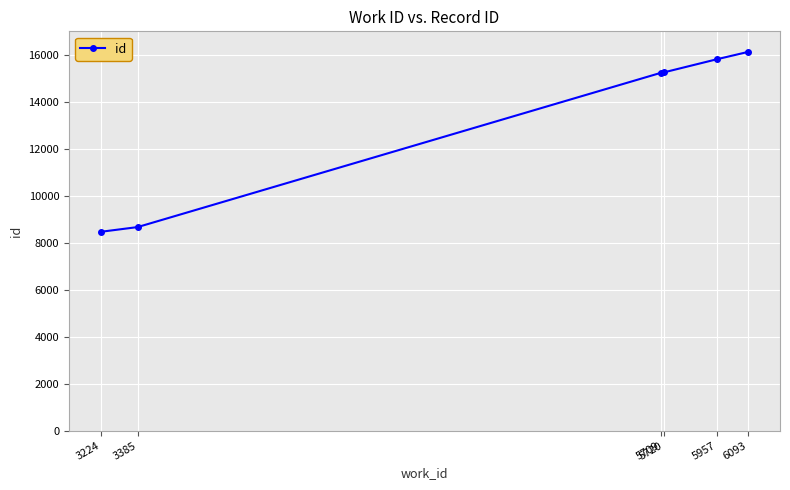

What is the ratio of the value at 5720 to the value at 3385?

1.8